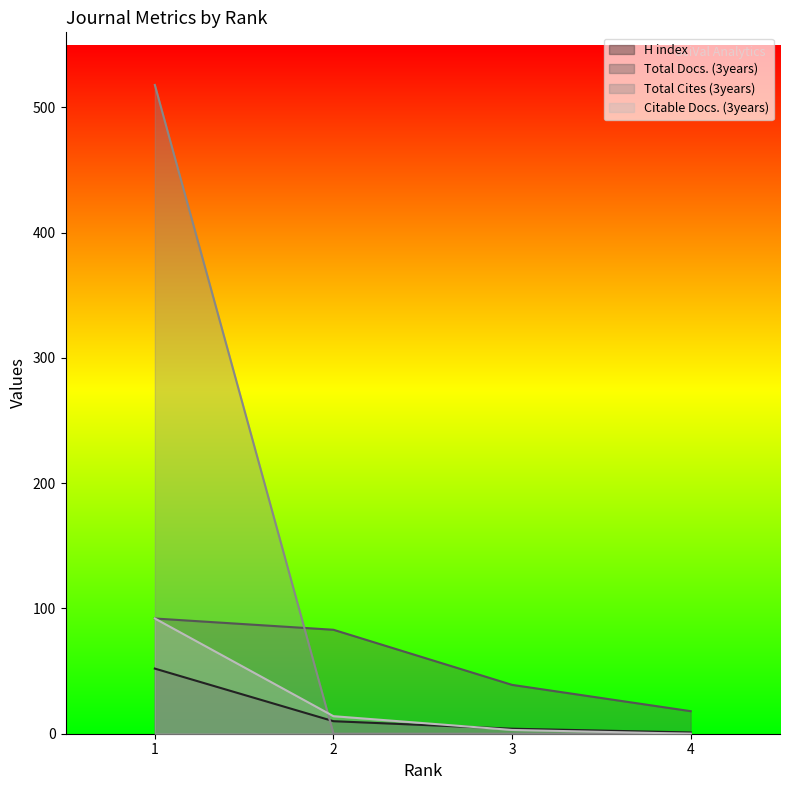

Reading right to left, what are all the values shown in this chart?

H index: 1	4	10	52
Total Docs. (3years): 18	39	83	92
Total Cites (3years): 0	0	0	518
Citable Docs. (3years): 0	3	14	92